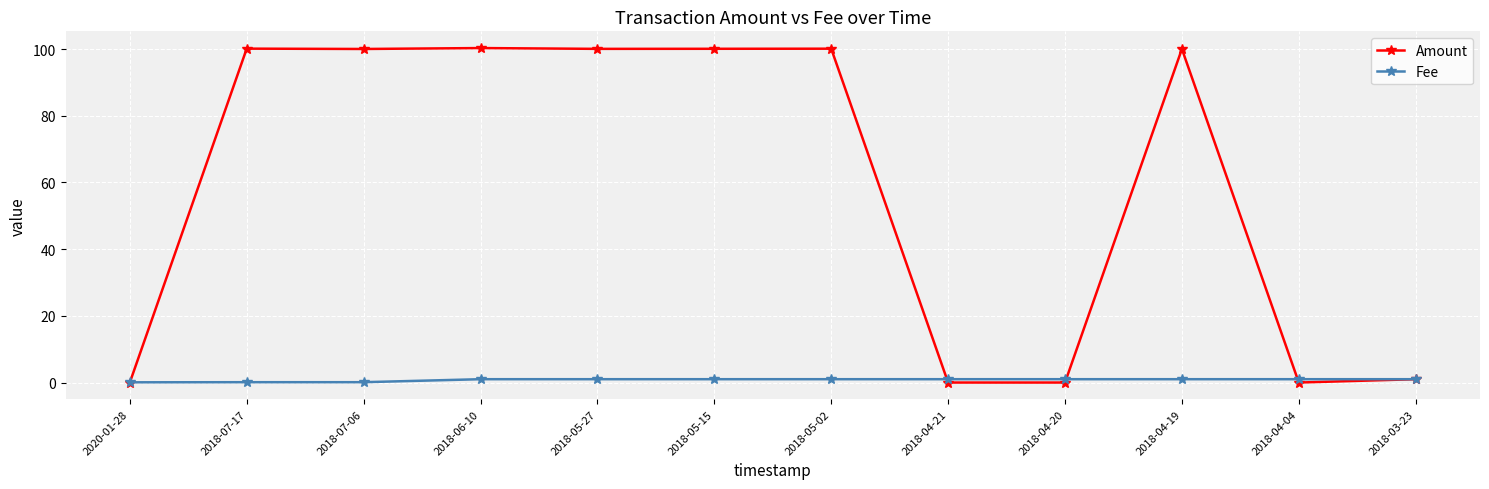

Does the chart have visible grid lines?

Yes